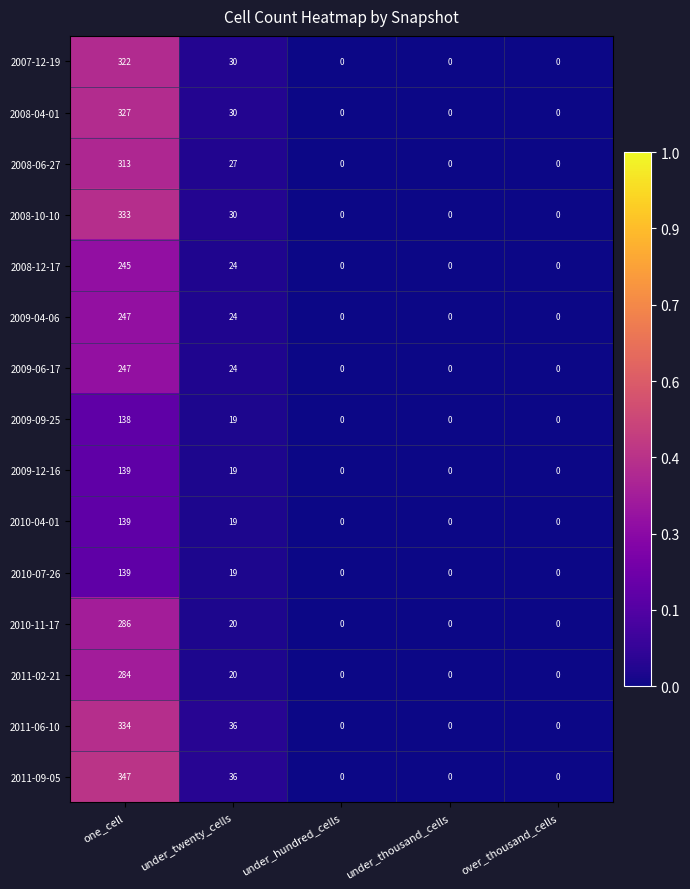

Which category has the highest value in the 2010-11-17 series?

one_cell